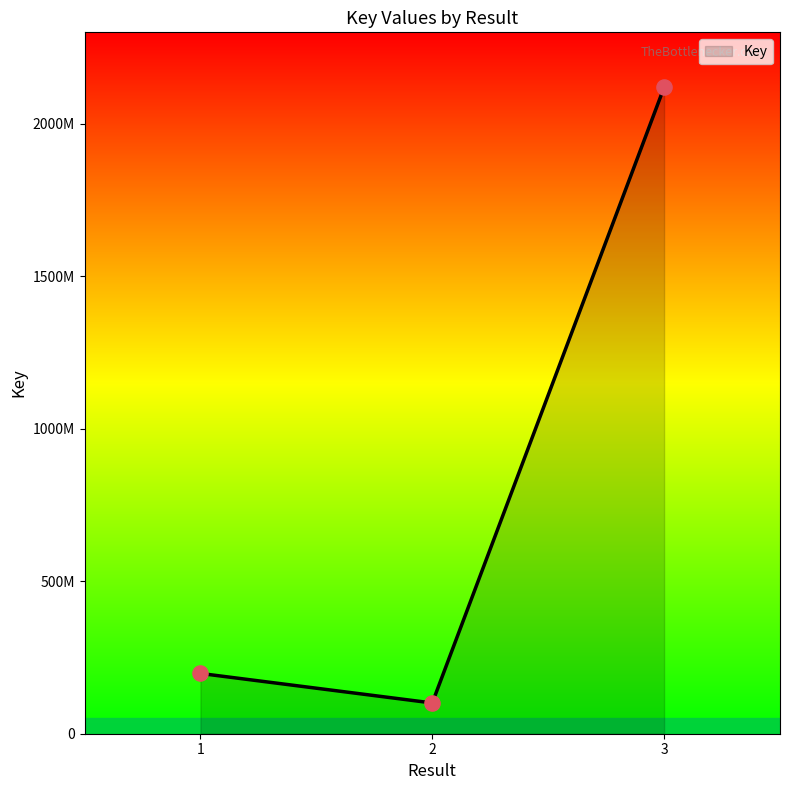

Between 2 and 1, which is larger?

1